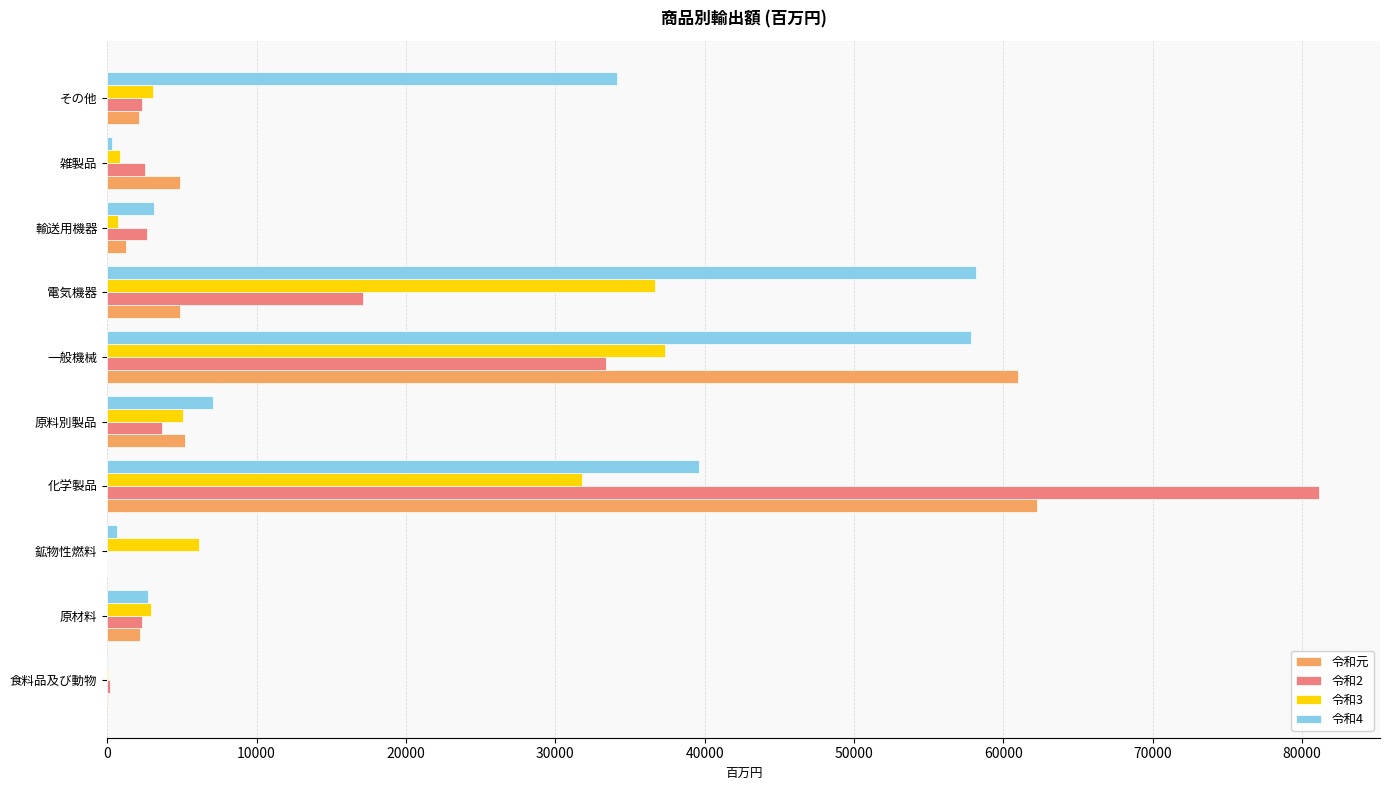

At which category is the sum across all series the highest?

化学製品